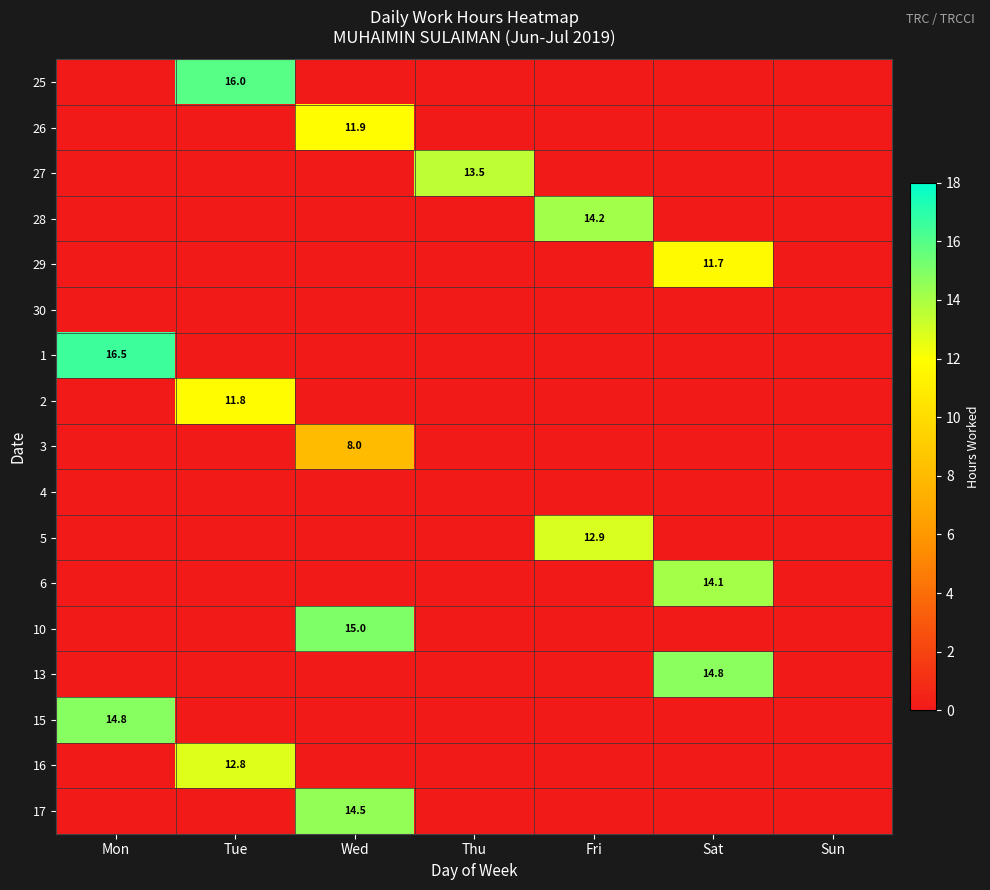

Is it true that 1 equals 11.1 at Mon?

False